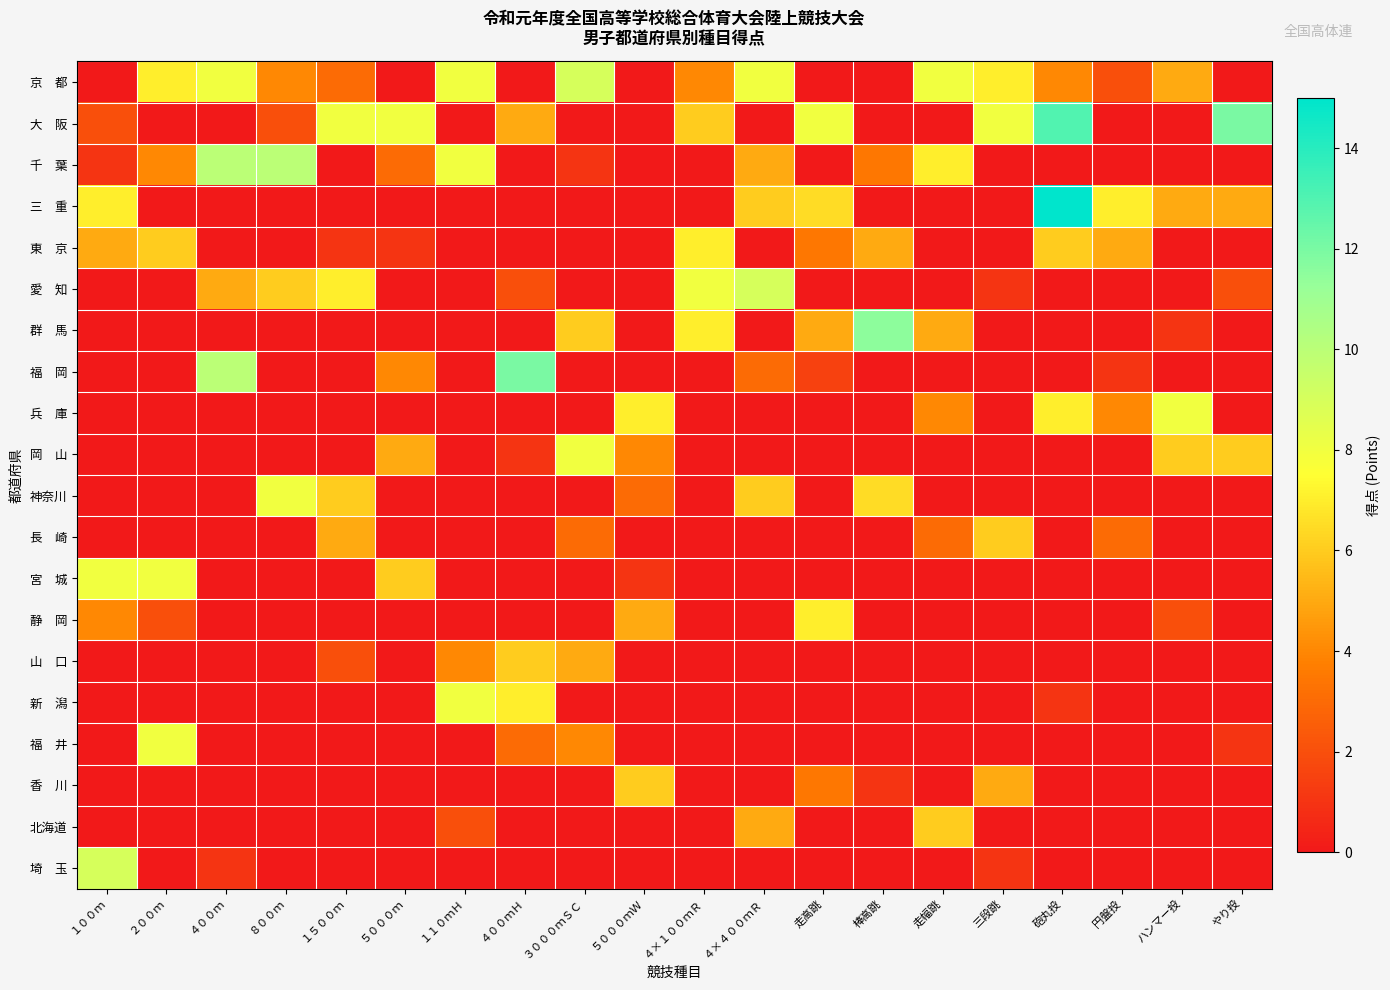

Which category has the highest value across all series?

砲丸投